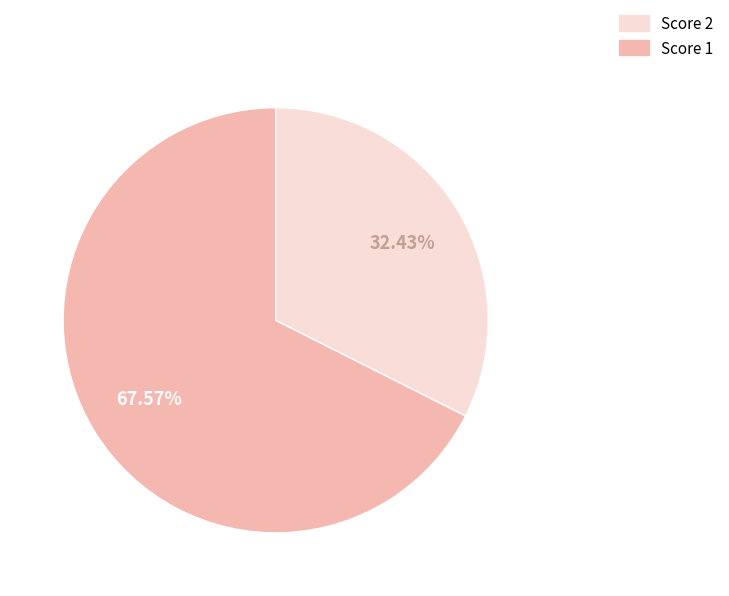

How many slices are in this pie chart?

2